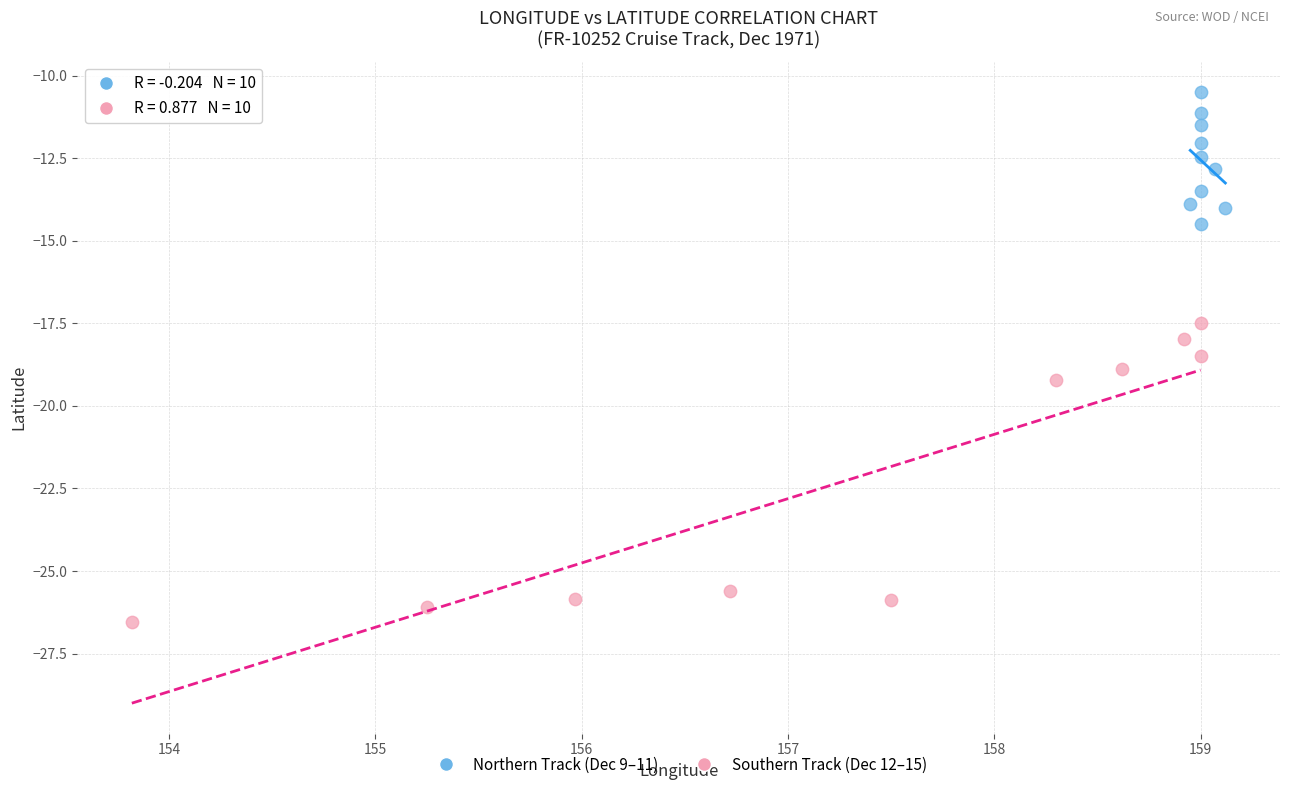

Which series reaches the minimum Y coordinate?

Southern Track (Dec 12–15)